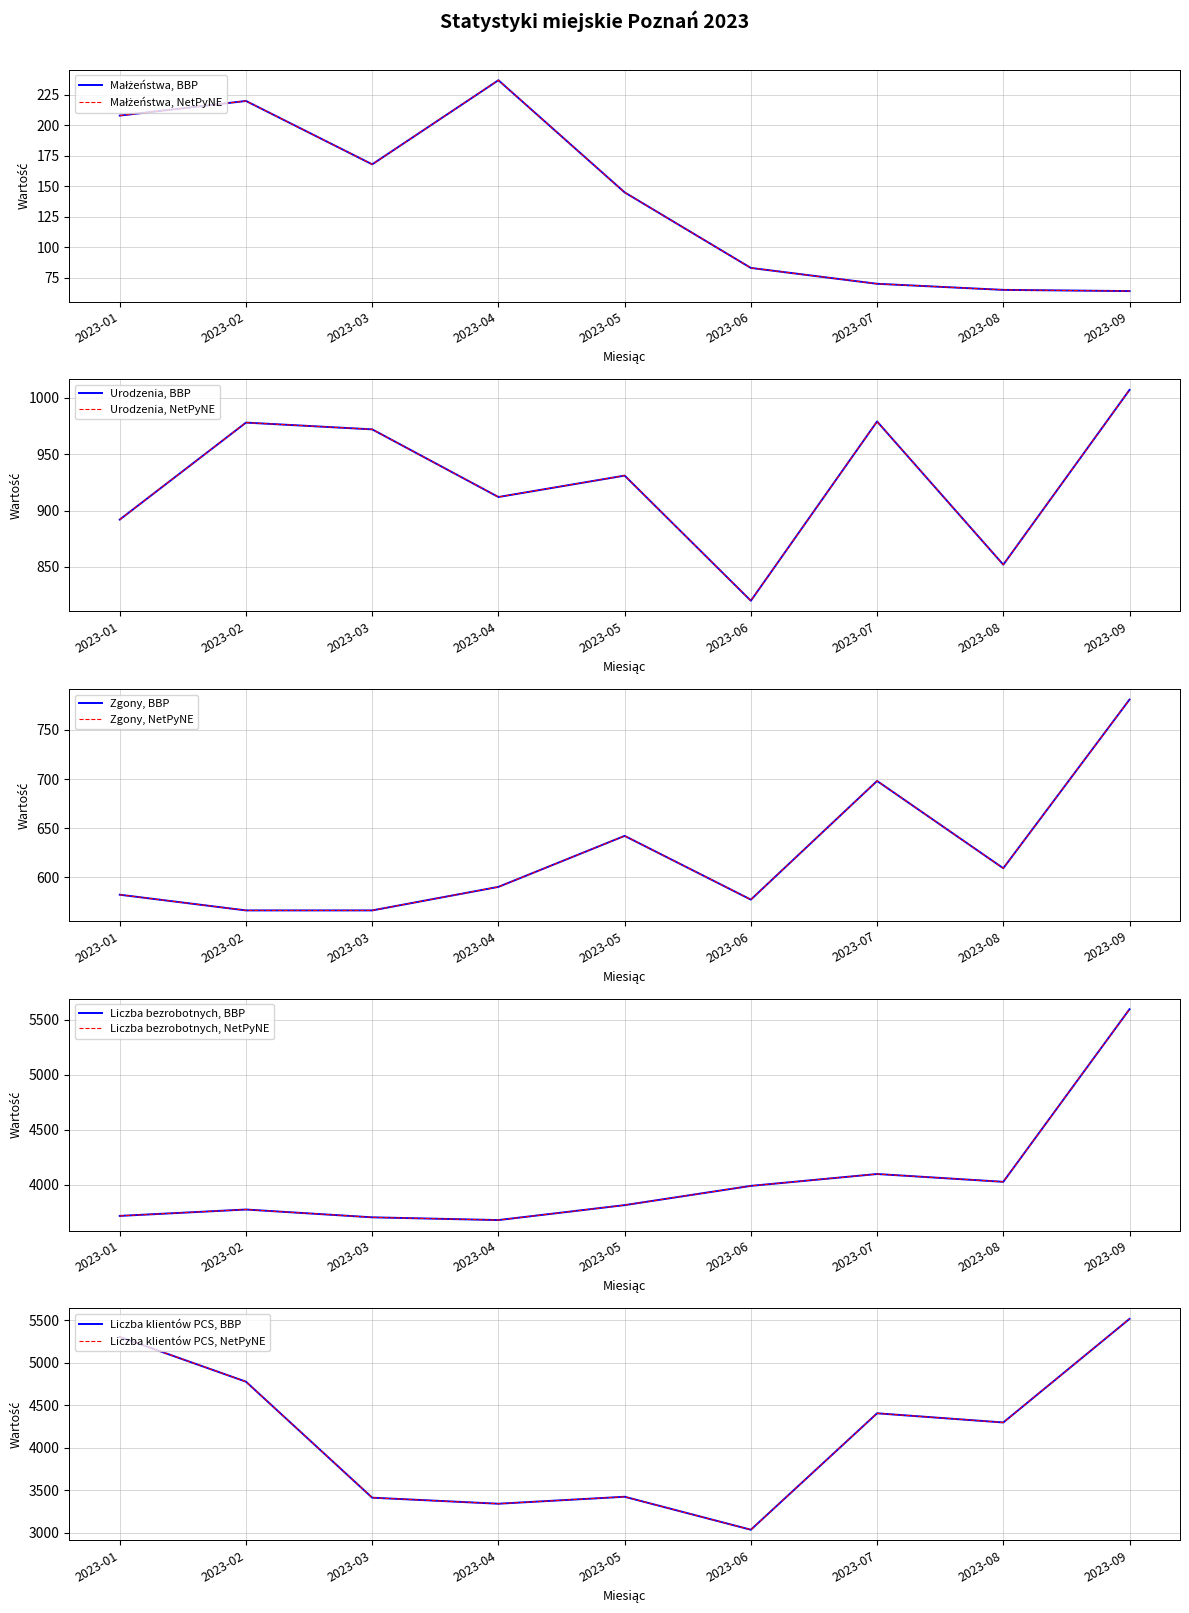

True or false: Liczba bezrobotnych and Małżeństwa cross at least once.

False